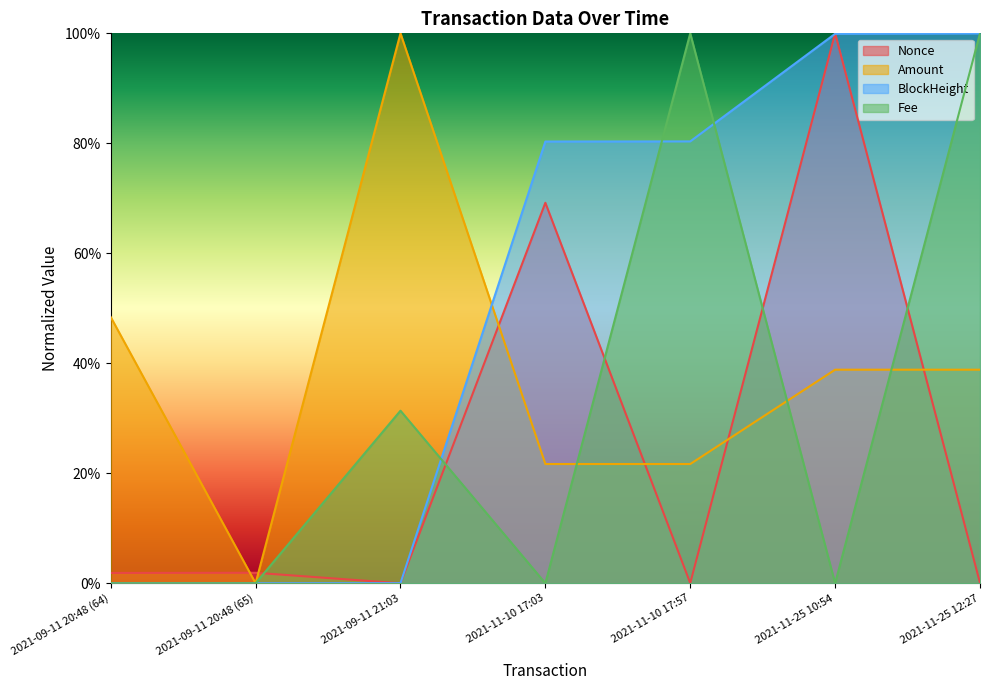

Between 2021-11-10 17:03 and 2021-11-10 17:57, which series saw the biggest shift?

Fee